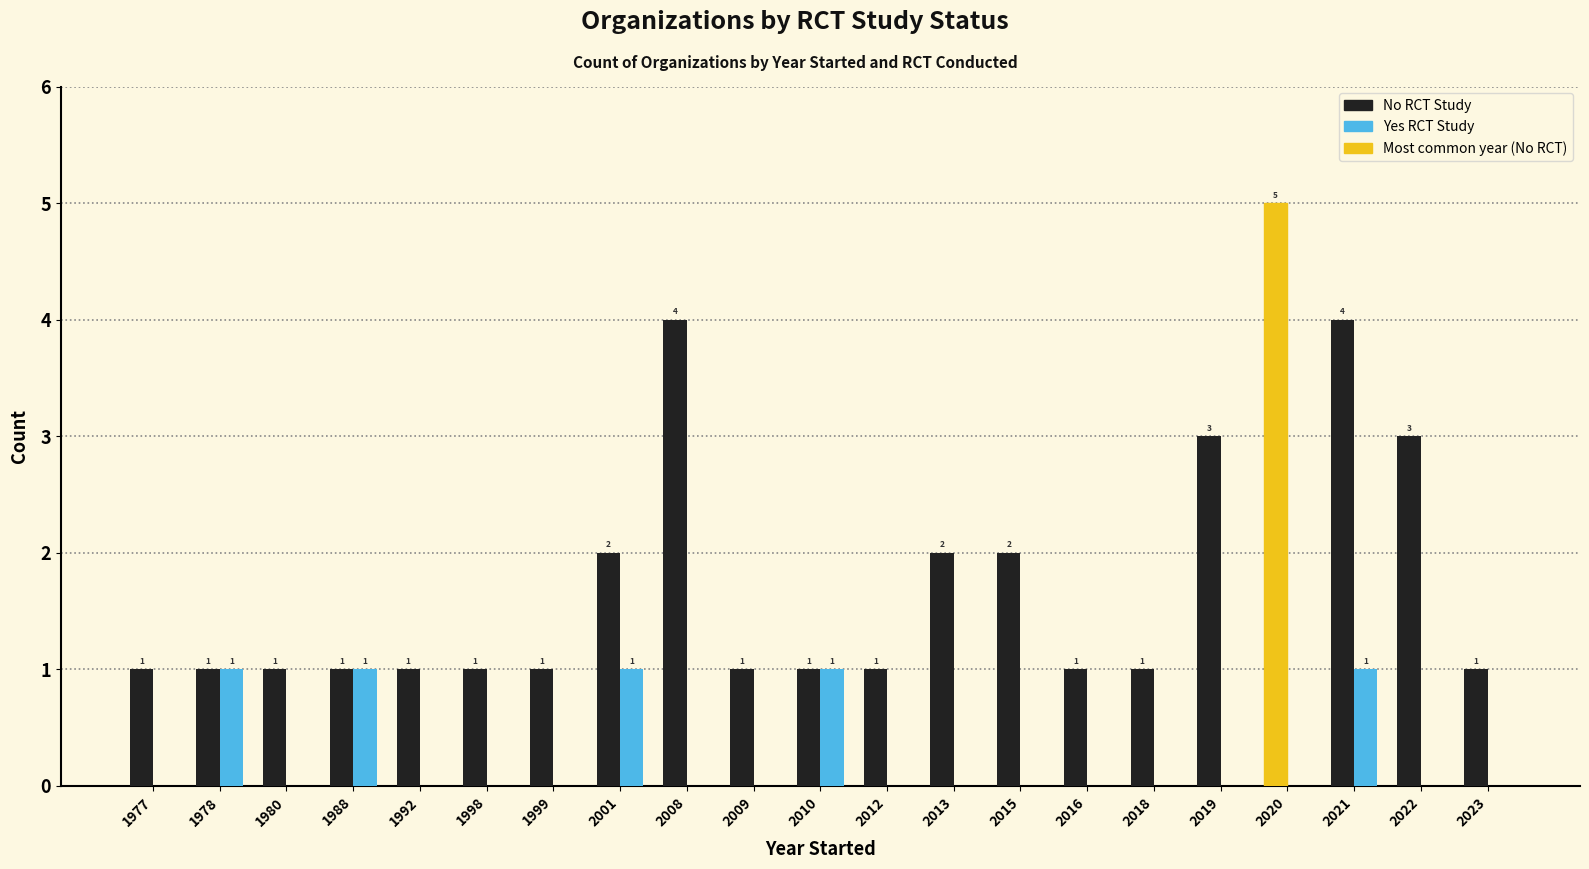

What is the maximum value shown in the chart?

5